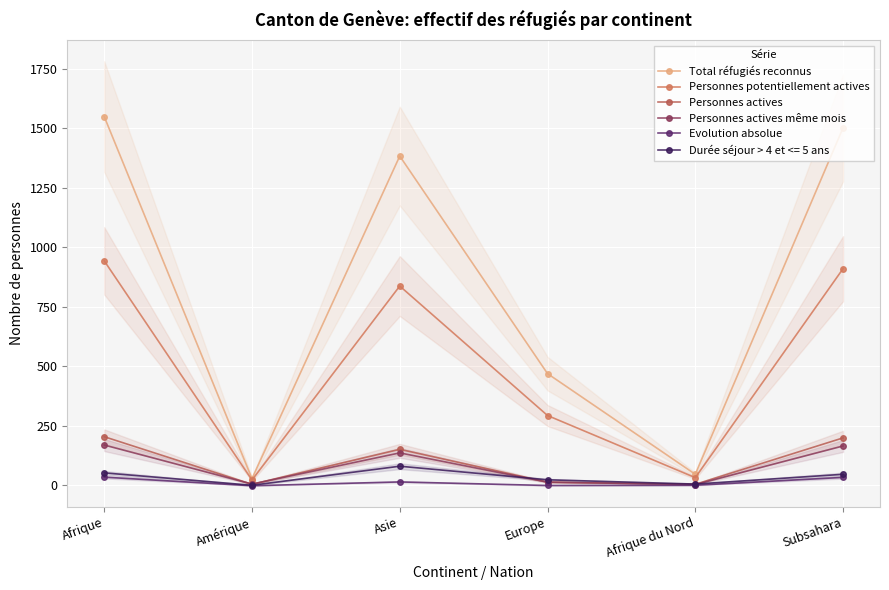

What is the maximum value for Personnes actives même mois?

170